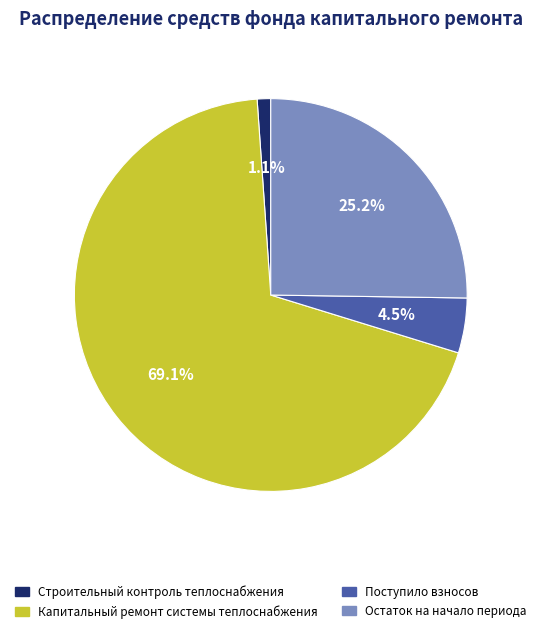

To the nearest percent, what is the difference between the largest and smallest slice percentages?

68%